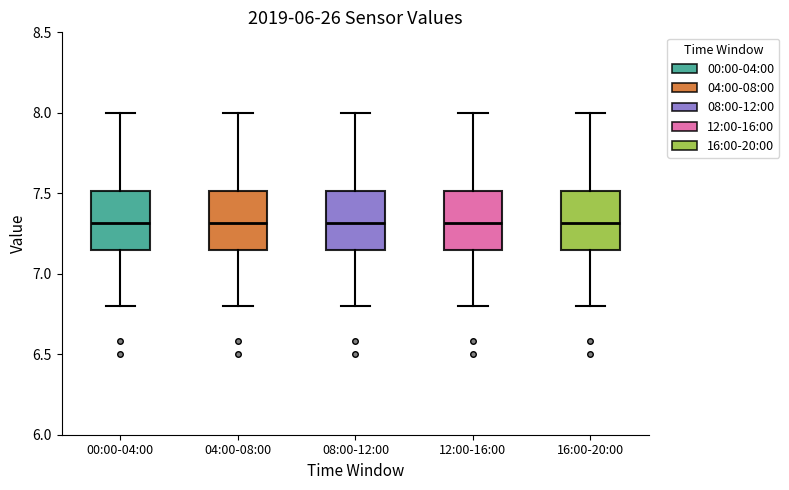

Reading left to right, transcribe this box plot: for each box, give where its median line is, the range the box spans, and where its two whiskers end, as read against the y-axis. The values are not printed on the chart, so give them approximately, as read against the axis.

00:00-04:00: median 7.30, box 7.15 to 7.50, whiskers 6.80 to 8.00
04:00-08:00: median 7.30, box 7.15 to 7.50, whiskers 6.80 to 8.00
08:00-12:00: median 7.30, box 7.15 to 7.50, whiskers 6.80 to 8.00
12:00-16:00: median 7.30, box 7.15 to 7.50, whiskers 6.80 to 8.00
16:00-20:00: median 7.30, box 7.15 to 7.50, whiskers 6.80 to 8.00